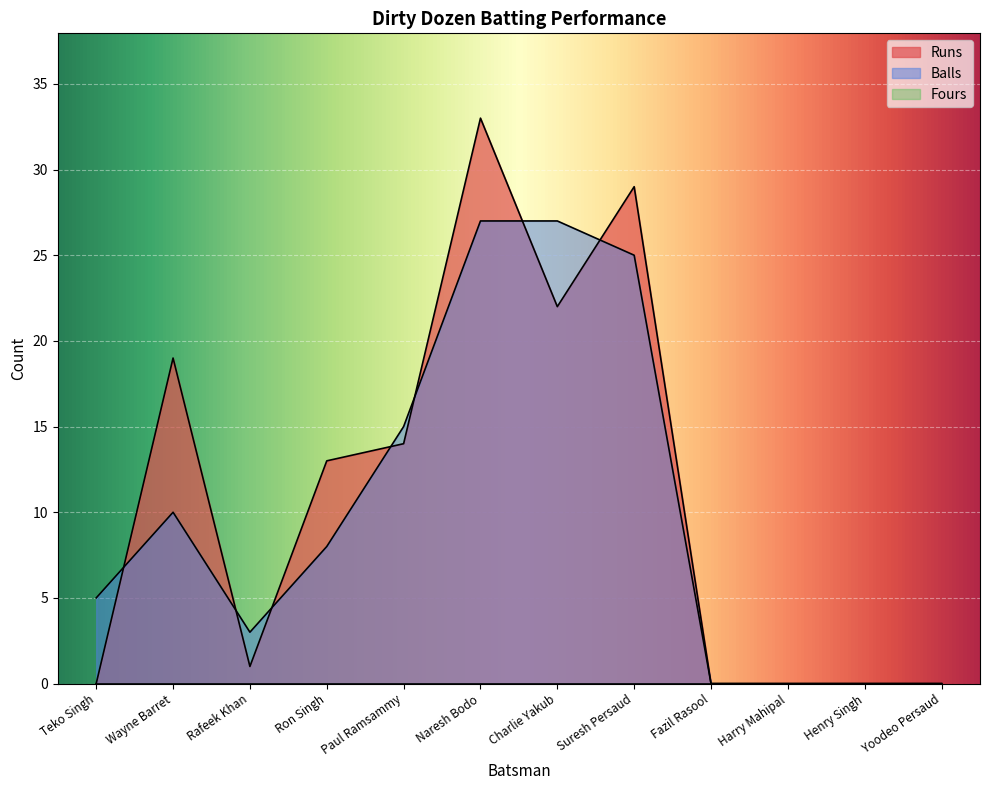

What is the value of the Balls point at the 7th from the left?

27